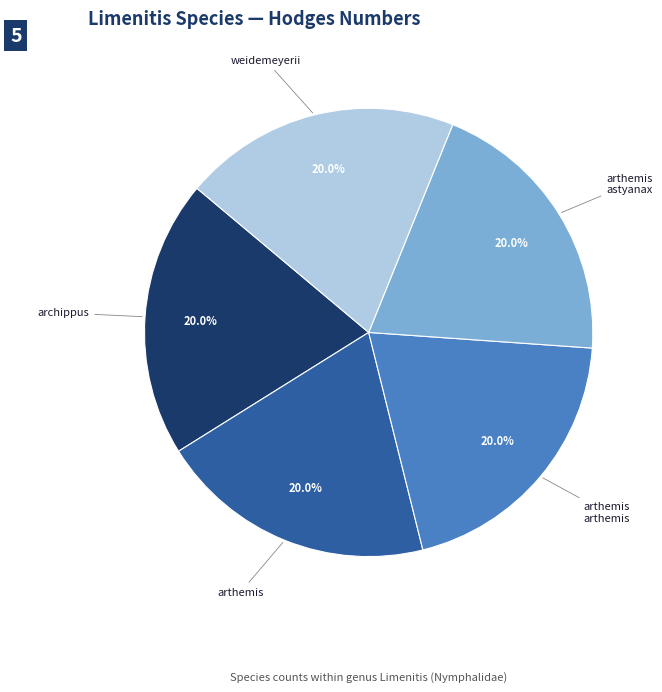

Do archippus and arthemis astyanax together represent more than half of the pie?

No